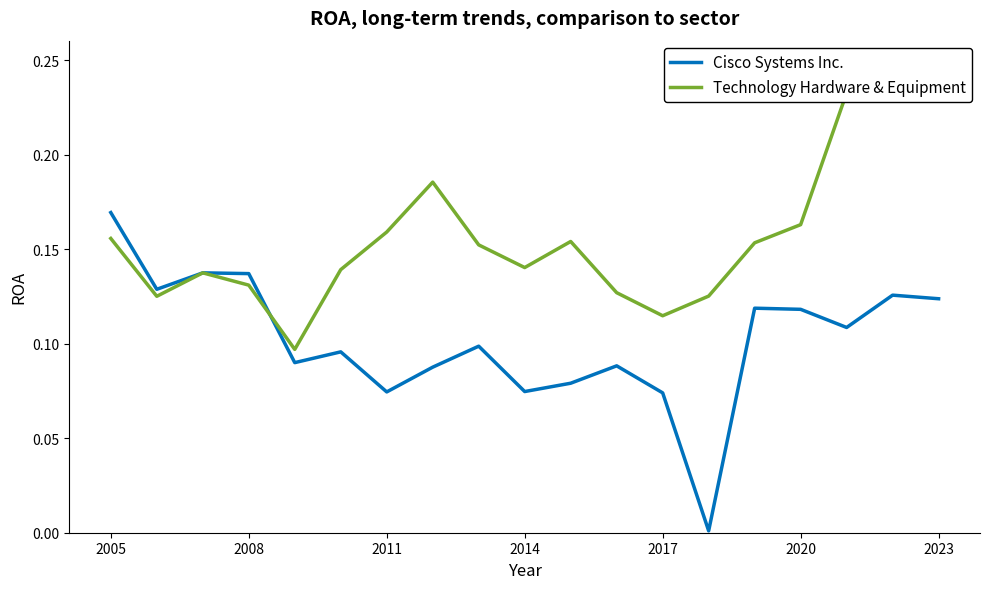

How many times do Technology Hardware & Equipment and Cisco Systems Inc. cross each other?

1